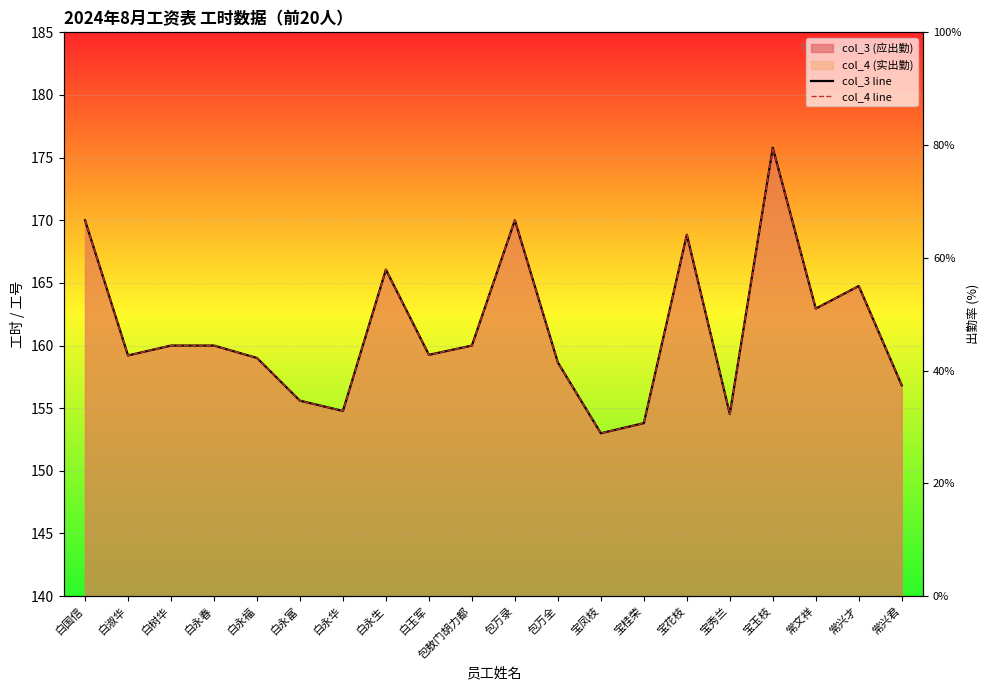

At which category is the sum across all series the highest?

宝玉枝